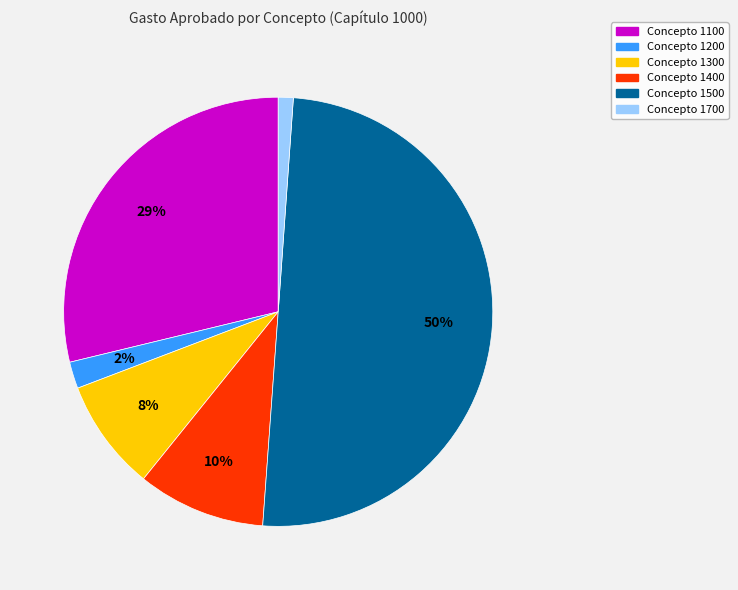

Which category accounts for the majority?

Concepto 1500